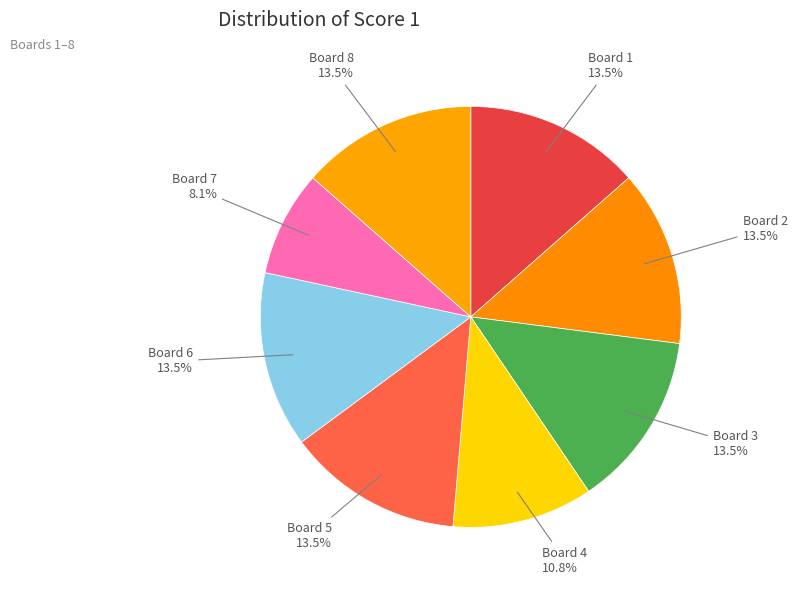

What percentage do Board 5 and Board 7 together represent?

21.6%